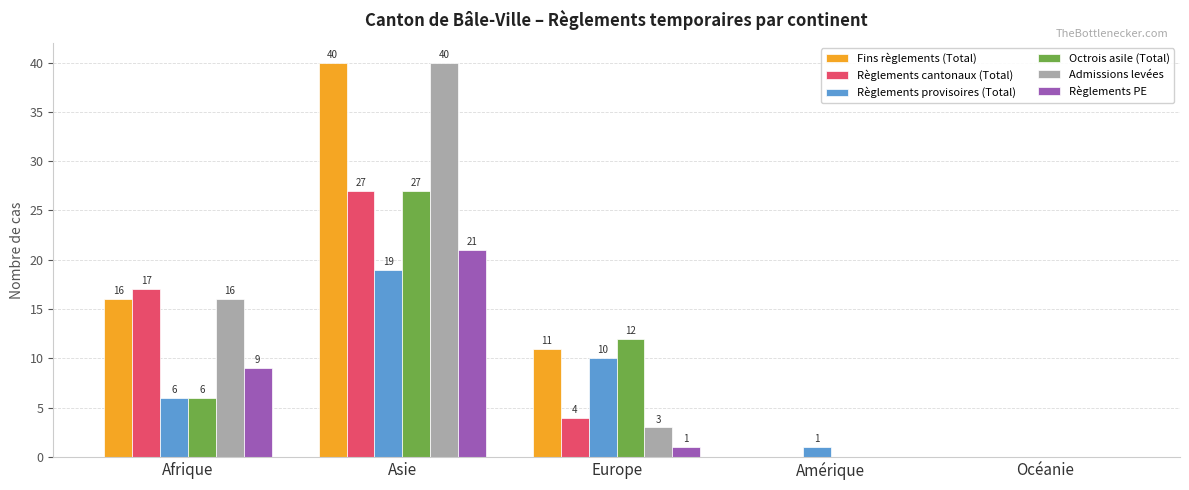

At which label does Règlements PE first exceed 1?

Afrique